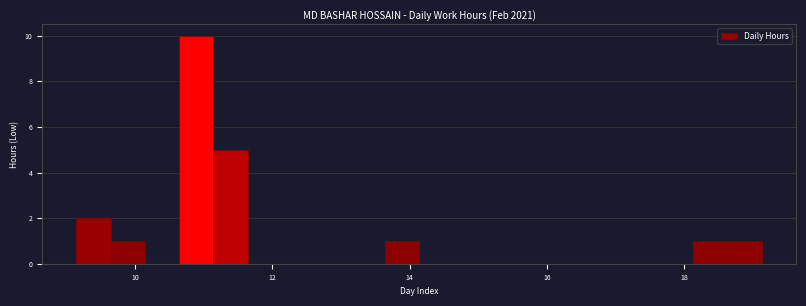

Read against the x-axis, roughly where is the centre of the tallest bar?

10.8